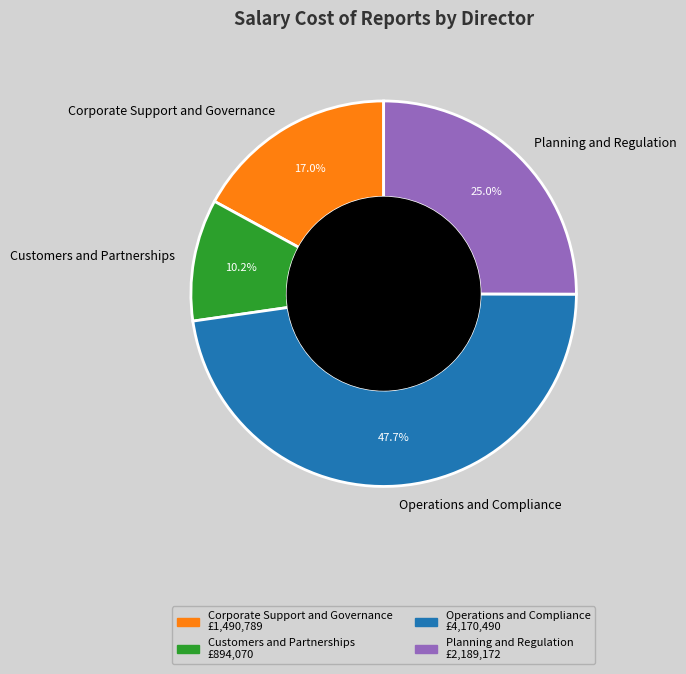

Rank the categories by value from lowest to highest.

Customers and Partnerships, Corporate Support and Governance, Planning and Regulation, Operations and Compliance